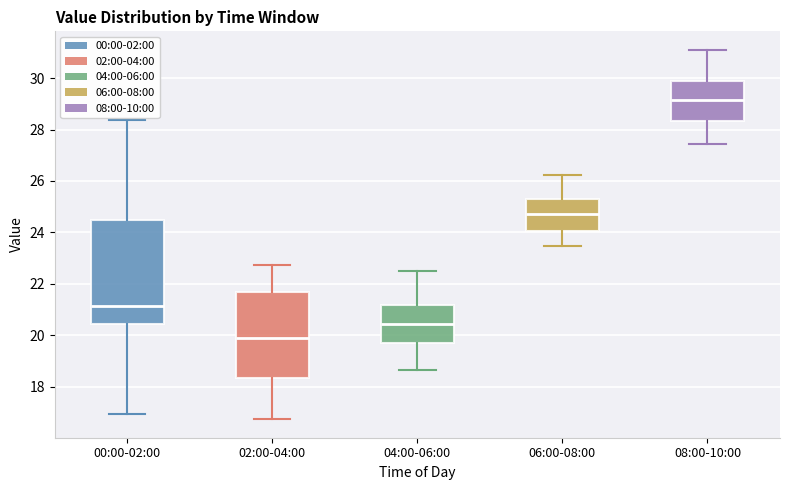

Reading left to right, transcribe this box plot: for each box, give where its median line is, the range the box spans, and where its two whiskers end, as read against the y-axis. The values are not printed on the chart, so give them approximately, as read against the axis.

00:00-02:00: median 21.2, box 20.4 to 24.4, whiskers 17.0 to 28.4
02:00-04:00: median 20.0, box 18.4 to 21.6, whiskers 16.8 to 22.8
04:00-06:00: median 20.4, box 19.6 to 21.2, whiskers 18.6 to 22.6
06:00-08:00: median 24.8, box 24.0 to 25.2, whiskers 23.4 to 26.2
08:00-10:00: median 29.2, box 28.4 to 30.0, whiskers 27.4 to 31.2